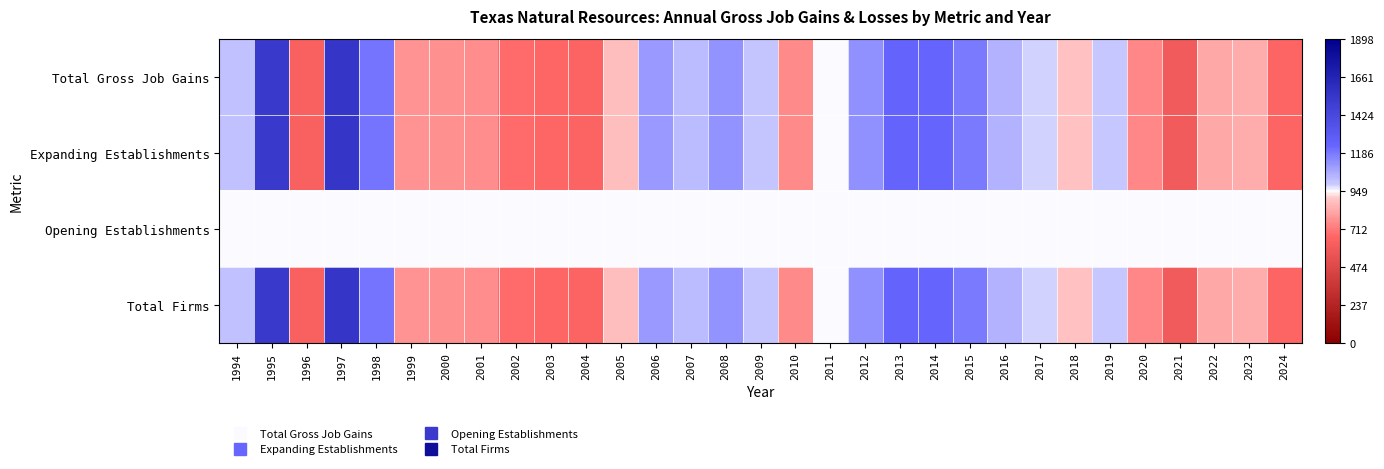

Reading left to right, extract all data points from this chart.

Total Gross Job Gains: 1994=0.1	1995=0.6	1996=-0.3	1997=0.6	1998=0.3	1999=-0.2	2000=-0.2	2001=-0.2	2002=-0.3	2003=-0.3	2004=-0.3	2005=-0.1	2006=0.2	2007=0.1	2008=0.2	2009=0.1	2010=-0.2	2011=0.0	2012=0.2	2013=0.3	2014=0.3	2015=0.2	2016=0.1	2017=0.0	2018=-0.1	2019=0.0	2020=-0.2	2021=-0.4	2022=-0.1	2023=-0.1	2024=-0.3
Expanding Establishments: 1994=0.1	1995=0.6	1996=-0.3	1997=0.6	1998=0.3	1999=-0.2	2000=-0.2	2001=-0.2	2002=-0.3	2003=-0.3	2004=-0.3	2005=-0.1	2006=0.2	2007=0.1	2008=0.2	2009=0.1	2010=-0.2	2011=0.0	2012=0.2	2013=0.3	2014=0.3	2015=0.2	2016=0.1	2017=0.0	2018=-0.1	2019=0.0	2020=-0.2	2021=-0.4	2022=-0.1	2023=-0.1	2024=-0.3
Opening Establishments: 1994=0.0	1995=0.0	1996=0.0	1997=0.0	1998=0.0	1999=0.0	2000=0.0	2001=0.0	2002=0.0	2003=0.0	2004=0.0	2005=0.0	2006=0.0	2007=0.0	2008=0.0	2009=0.0	2010=0.0	2011=0.0	2012=0.0	2013=0.0	2014=0.0	2015=0.0	2016=0.0	2017=0.0	2018=0.0	2019=0.0	2020=0.0	2021=0.0	2022=0.0	2023=0.0	2024=0.0
Total Firms: 1994=0.1	1995=0.6	1996=-0.3	1997=0.6	1998=0.3	1999=-0.2	2000=-0.2	2001=-0.2	2002=-0.3	2003=-0.3	2004=-0.3	2005=-0.1	2006=0.2	2007=0.1	2008=0.2	2009=0.1	2010=-0.2	2011=0.0	2012=0.2	2013=0.3	2014=0.3	2015=0.2	2016=0.1	2017=0.0	2018=-0.1	2019=0.0	2020=-0.2	2021=-0.4	2022=-0.1	2023=-0.1	2024=-0.3